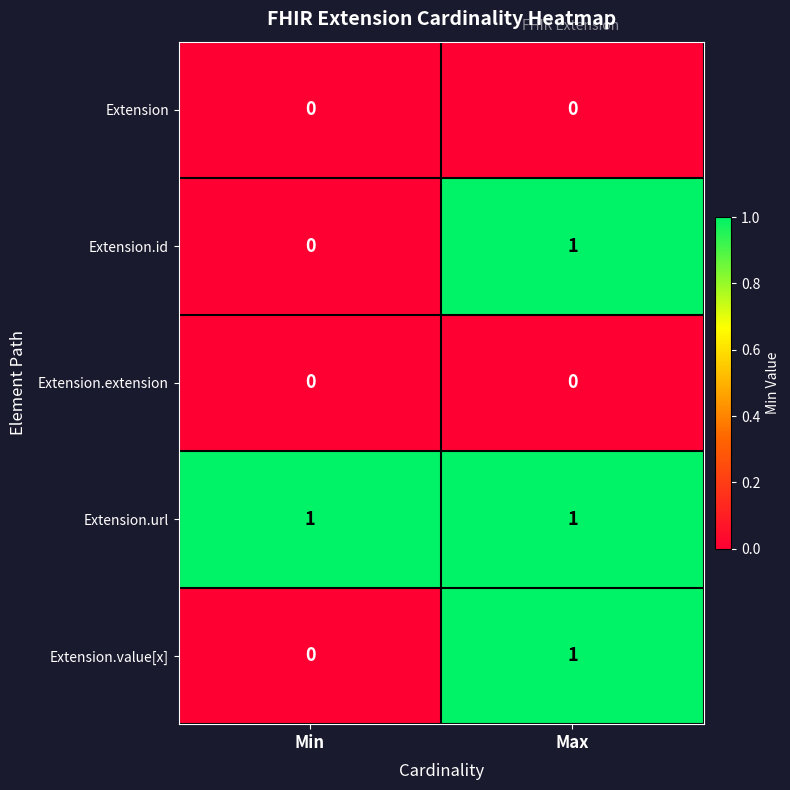

Rank the categories by Extension.value[x] value from lowest to highest.

Min, Max